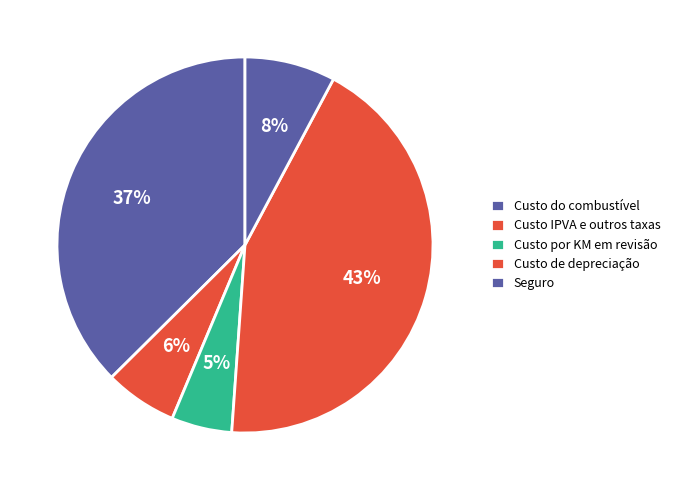

Is there a majority slice in this chart?

No